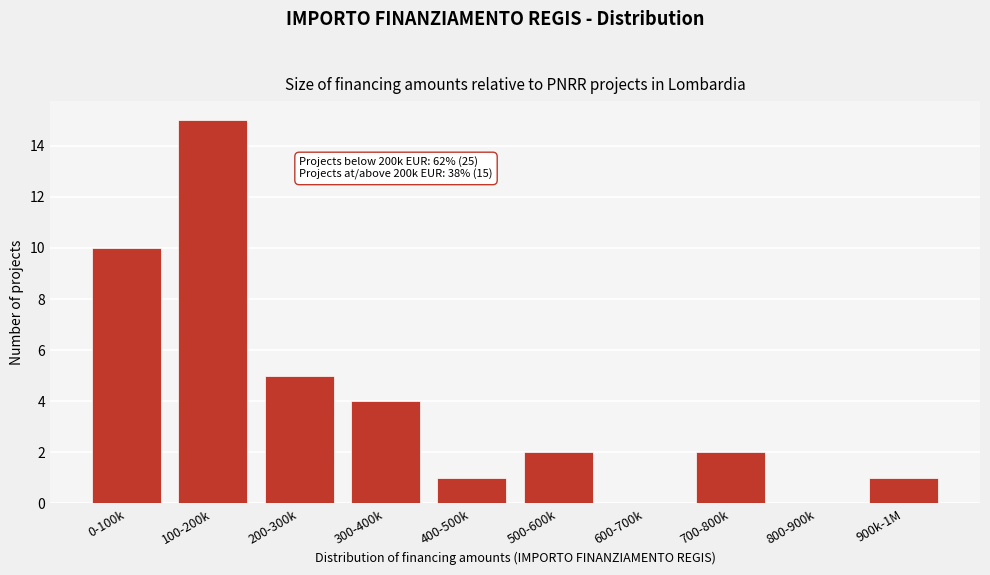

Reading right to left, what are all the values shown in this chart?

900k-1M=1	800-900k=0	700-800k=2	600-700k=0	500-600k=2	400-500k=1	300-400k=4	200-300k=5	100-200k=15	0-100k=10